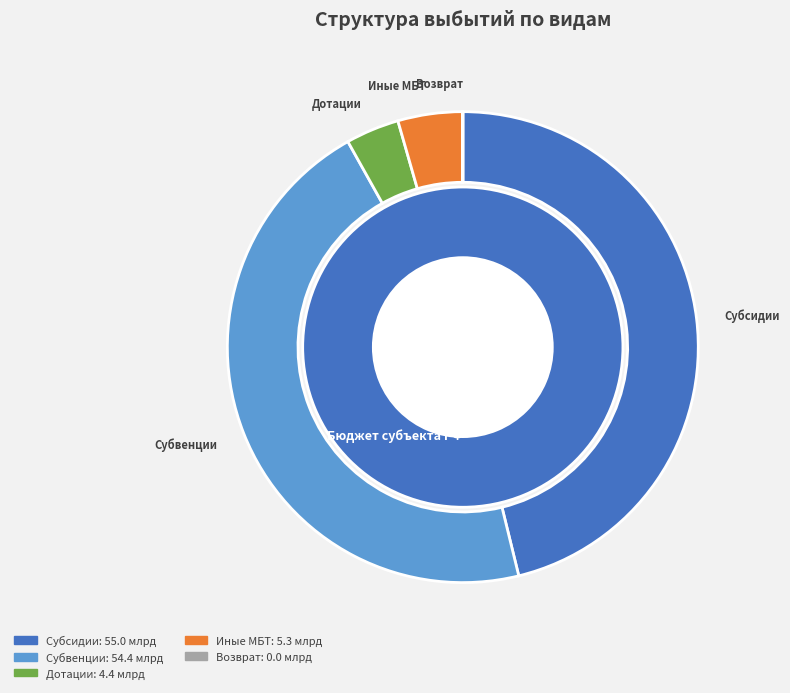

How many slices are in this pie chart?

5